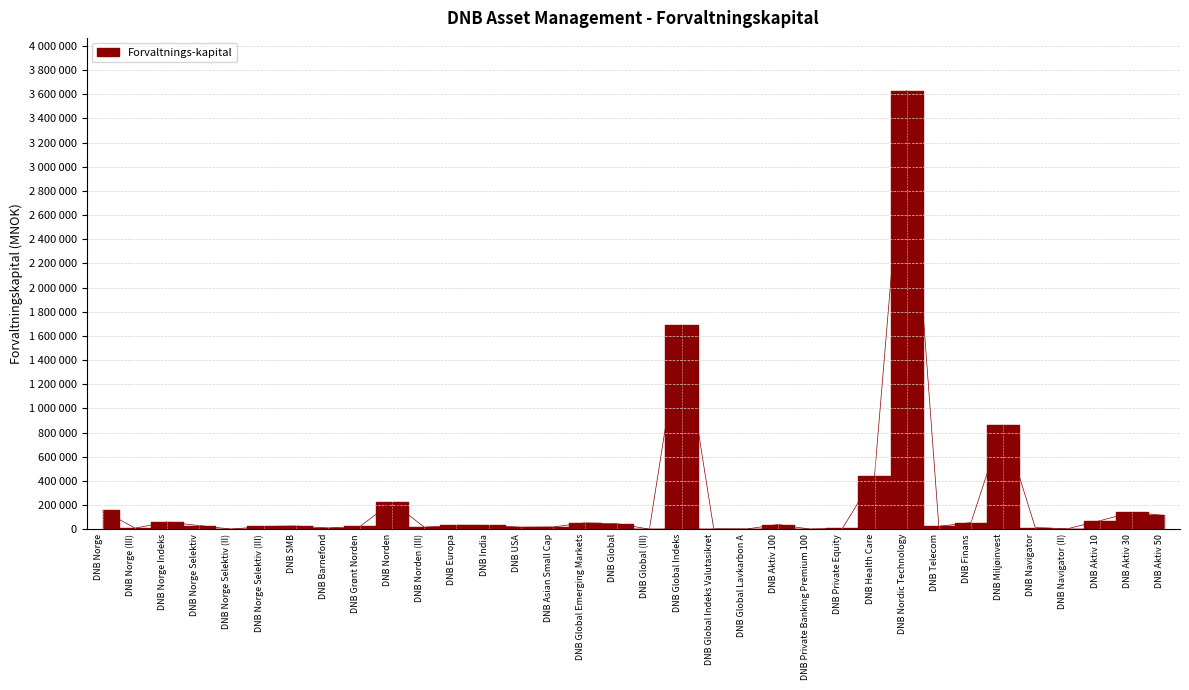

The chart shows a value of 863748 at DNB Miljøinvest. True or false?

True